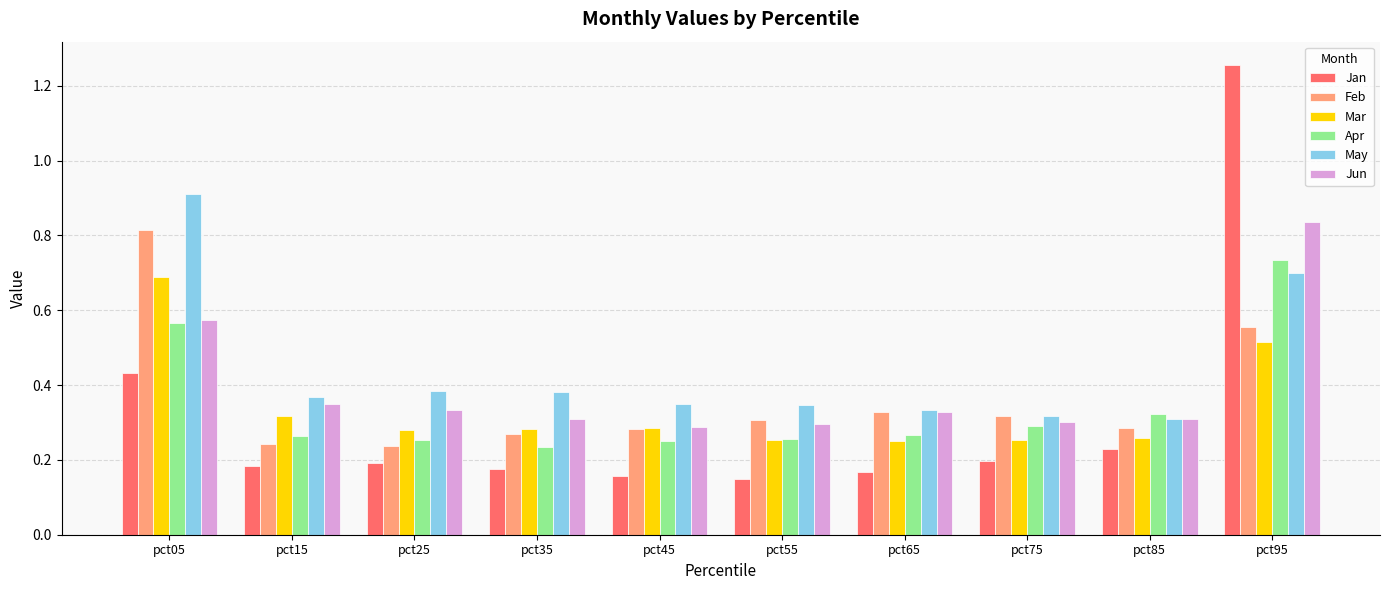

Does the chart contain any negative values?

No